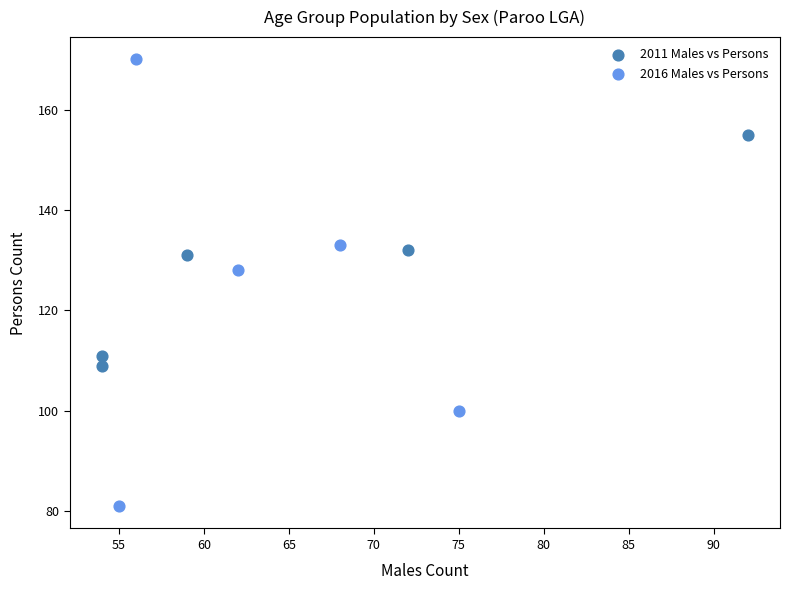

What are all the series names shown in the legend?

2011 Males vs Persons, 2016 Males vs Persons